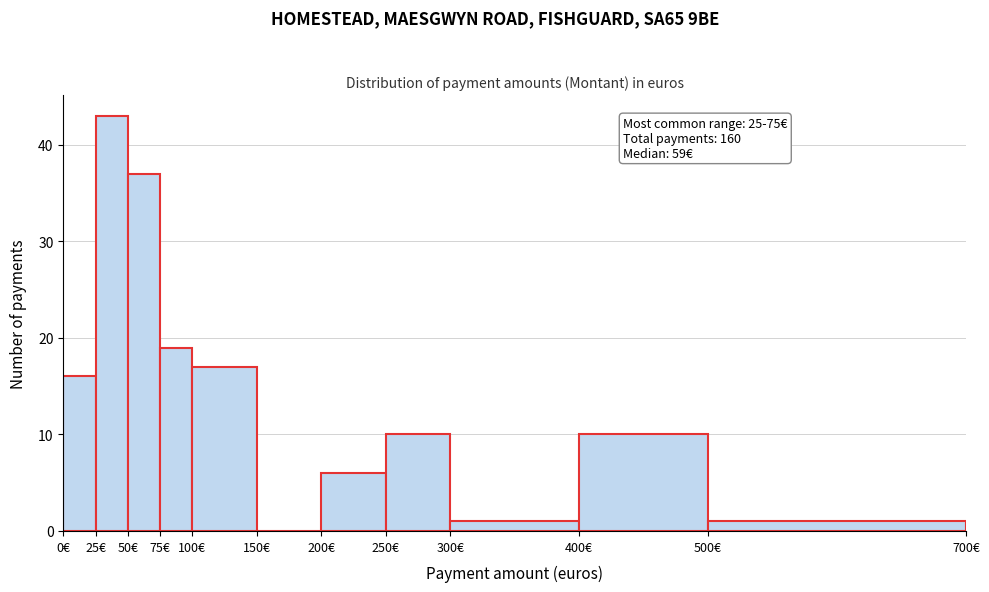

Which range on the x-axis has the tallest bar?

25 to 50